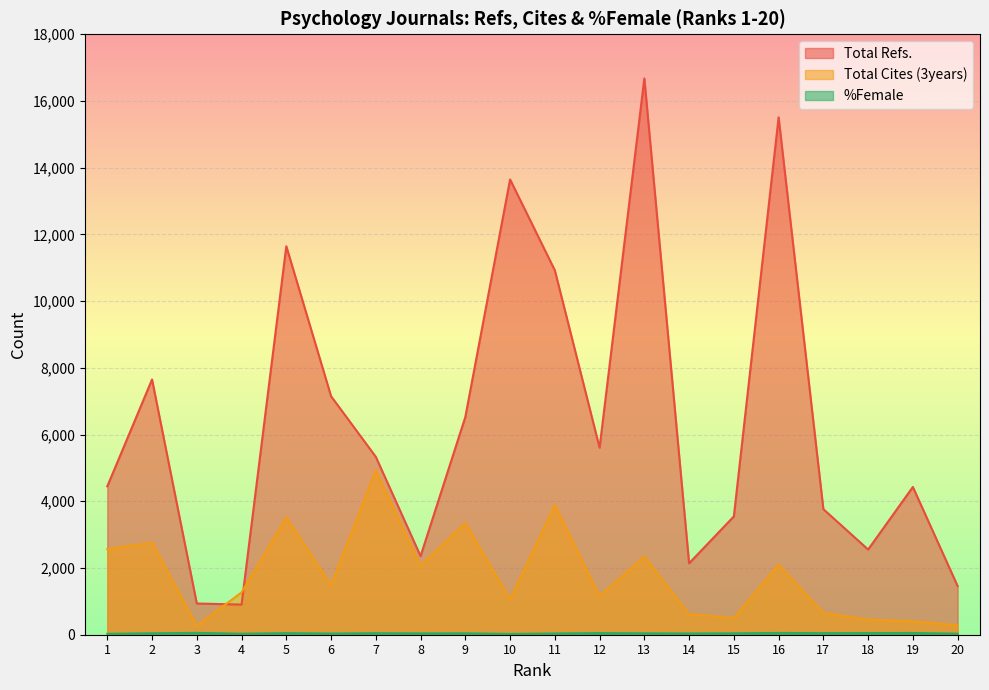

At which label does %Female reach its minimum?

10